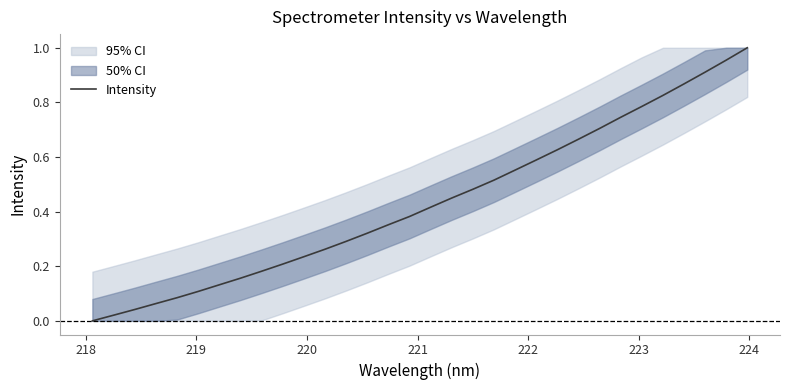

What is the value of the 21st point from the left?

0.6